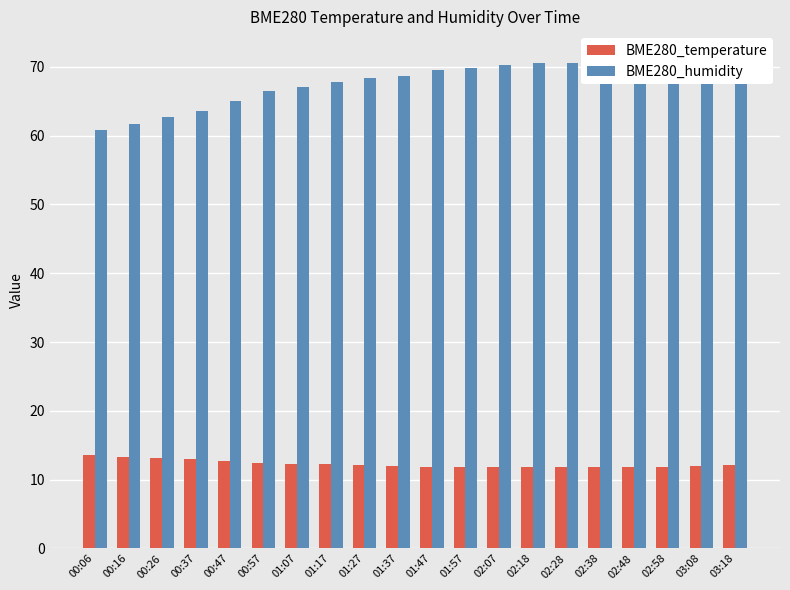

The BME280_humidity series shows 70.3 at 02:07. True or false?

True